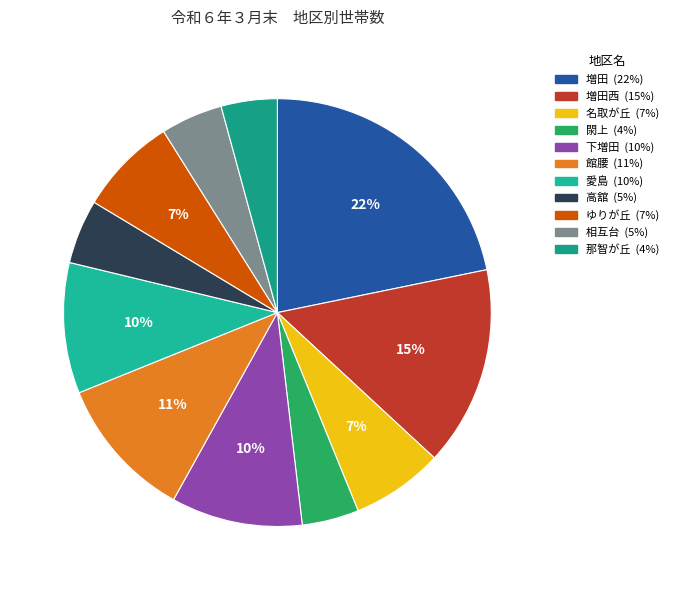

How many slices are in this pie chart?

11